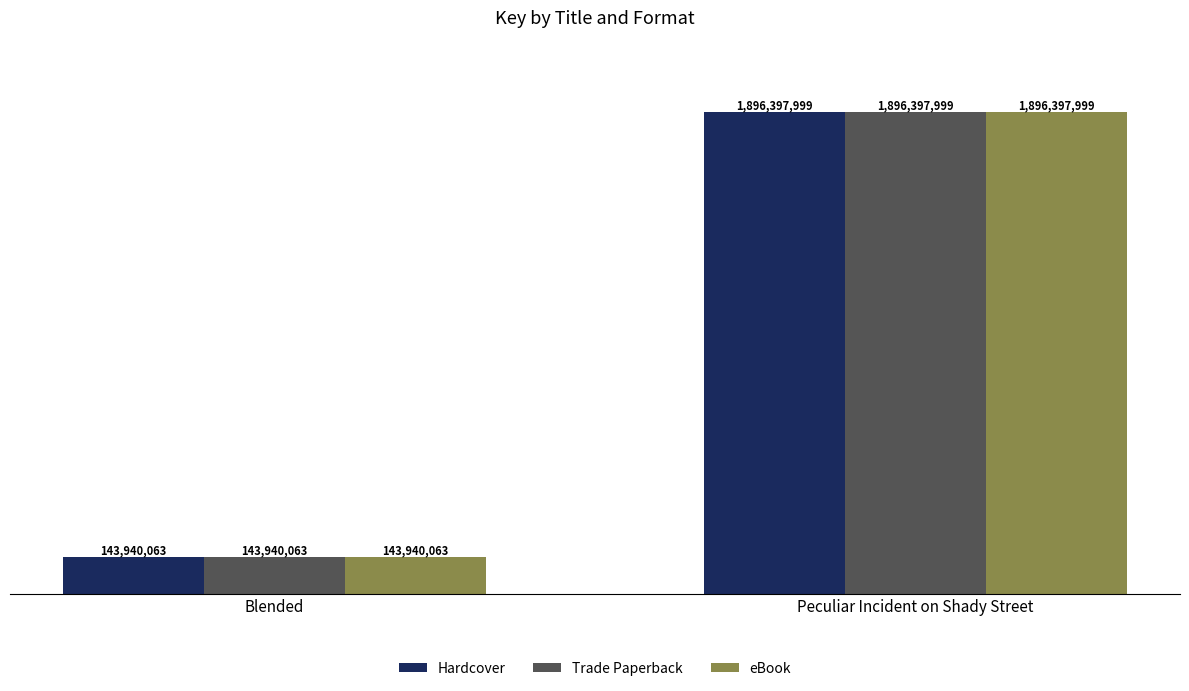

What is the approximate value of Trade Paperback at Blended, to the nearest 100?

143940100